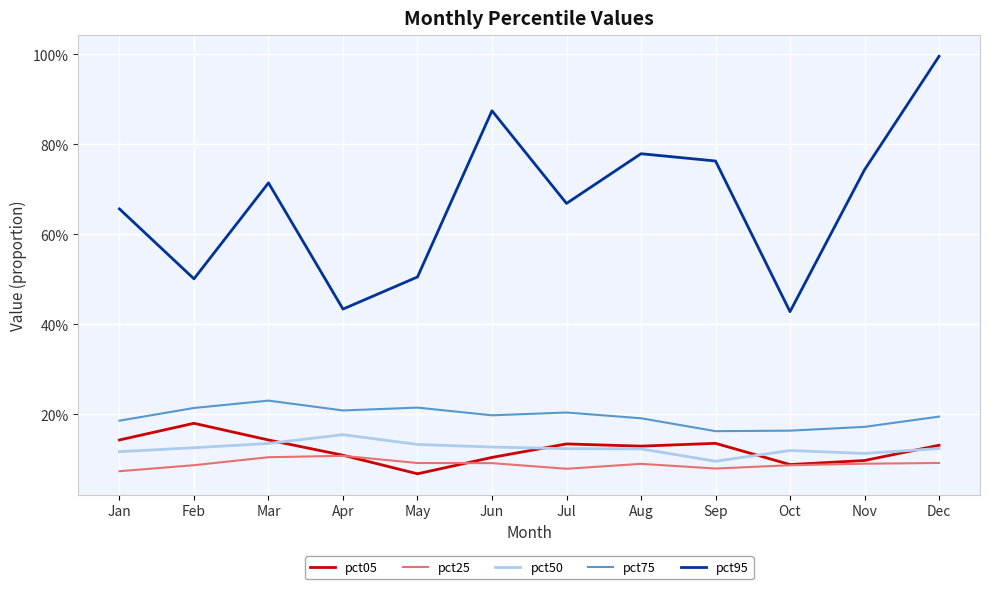

What is the approximate value of pct05 at Oct?

0.1